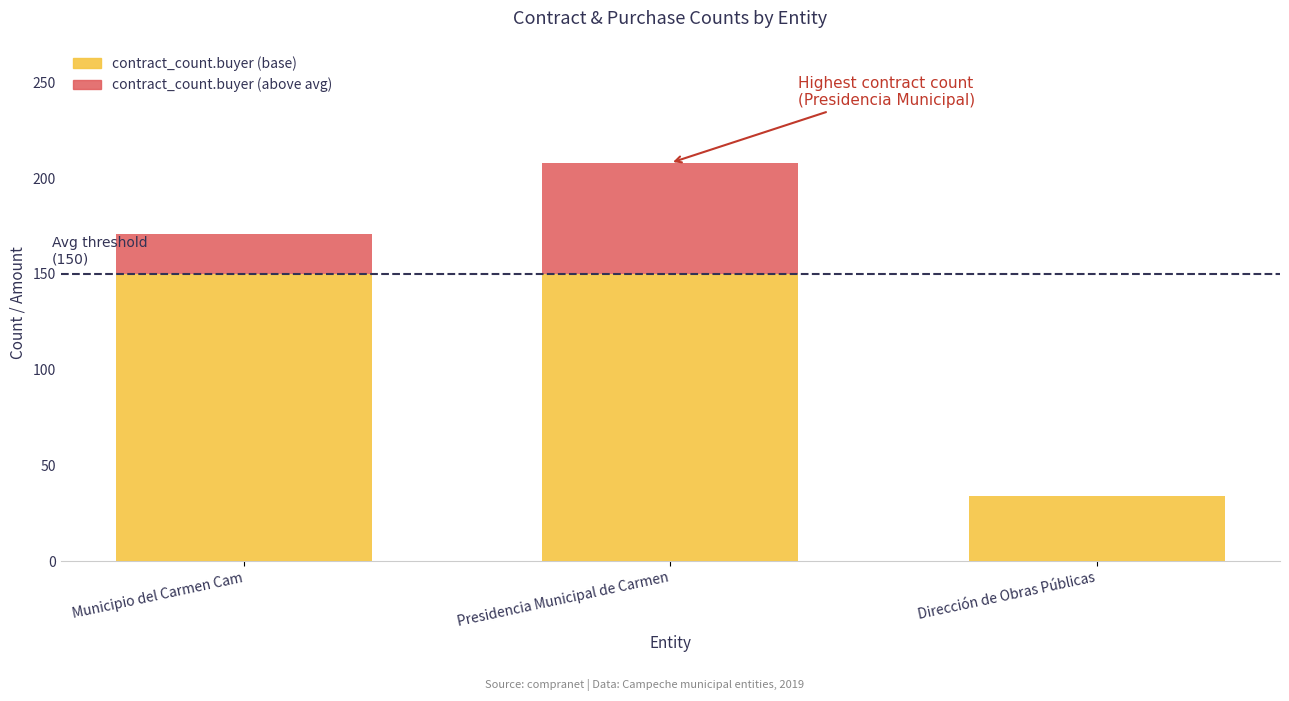

Count the number of categories in the chart.

3